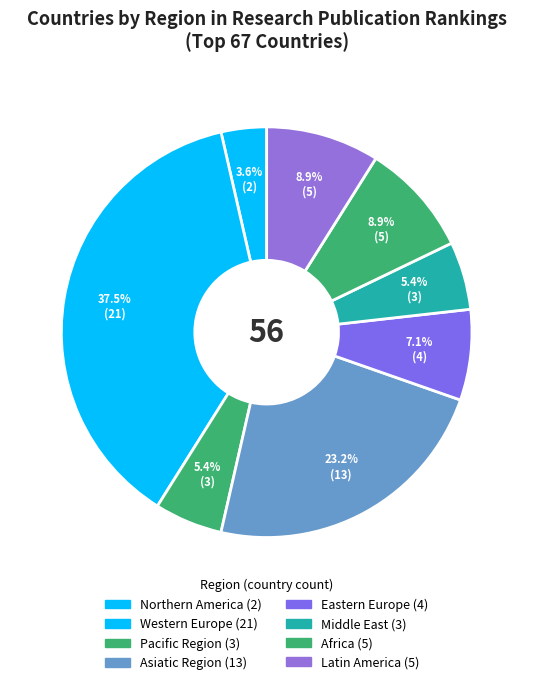

To the nearest percent, what percentage of the pie is Middle East?

5%